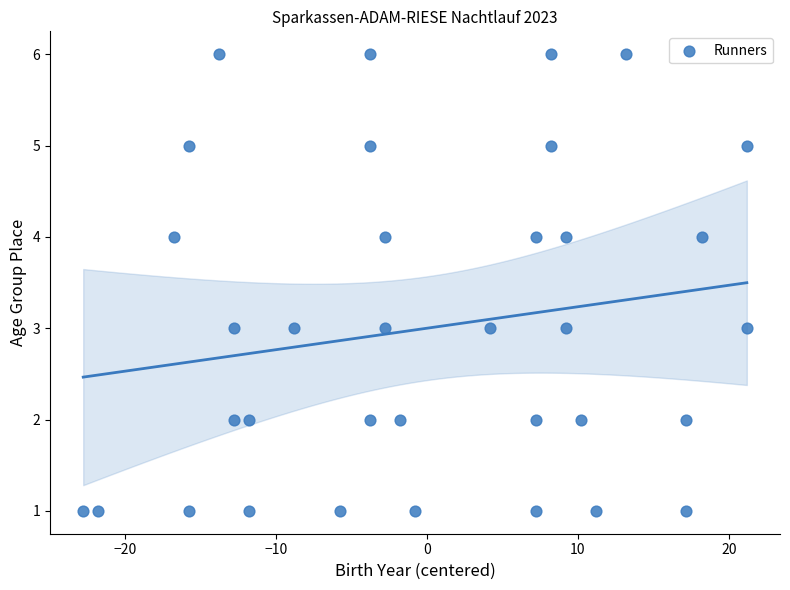

What is the range of Y values (max minus min)?

5